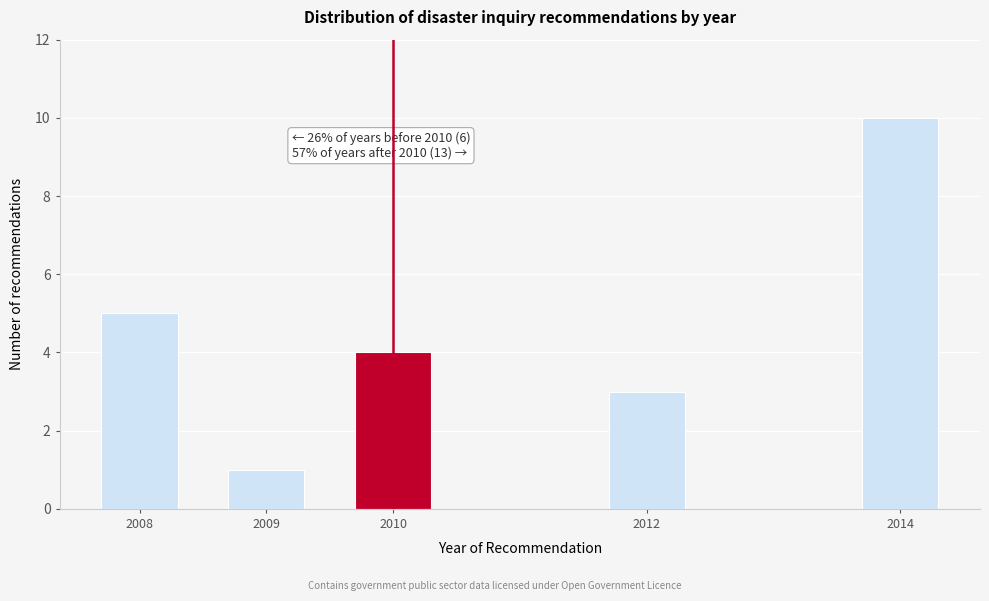

Reading right to left, what are all the values shown in this chart?

2014=10	2012=3	2010=4	2009=1	2008=5